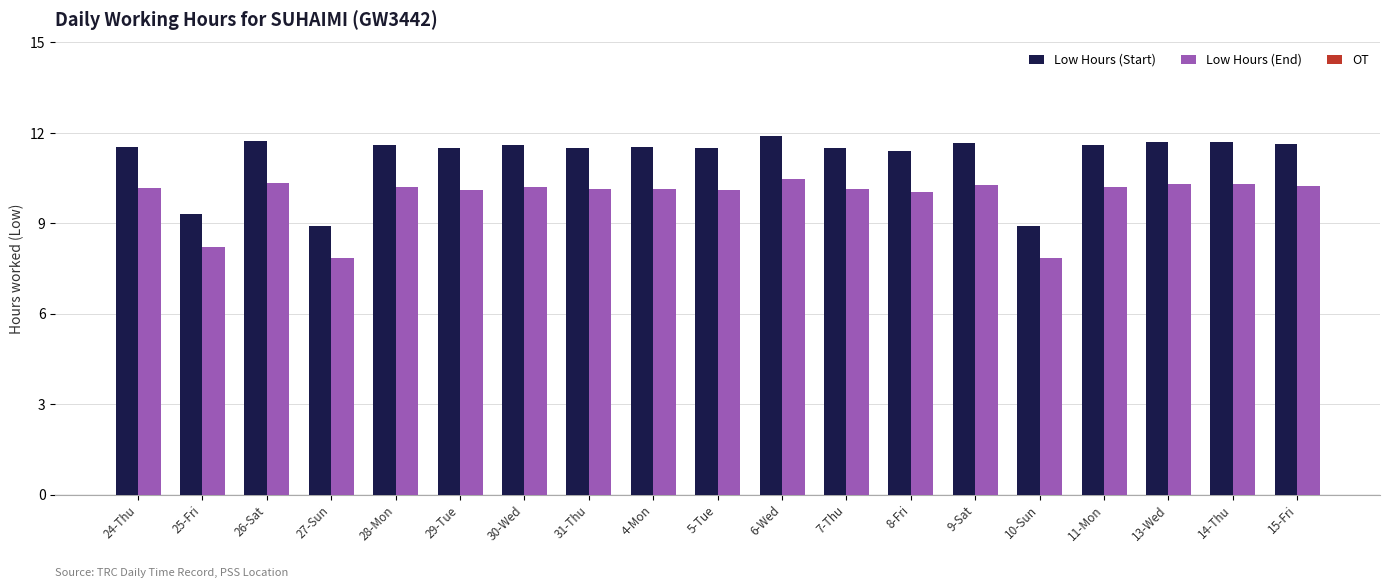

What is the difference between the highest and lowest values at 8-Fri?

1.4